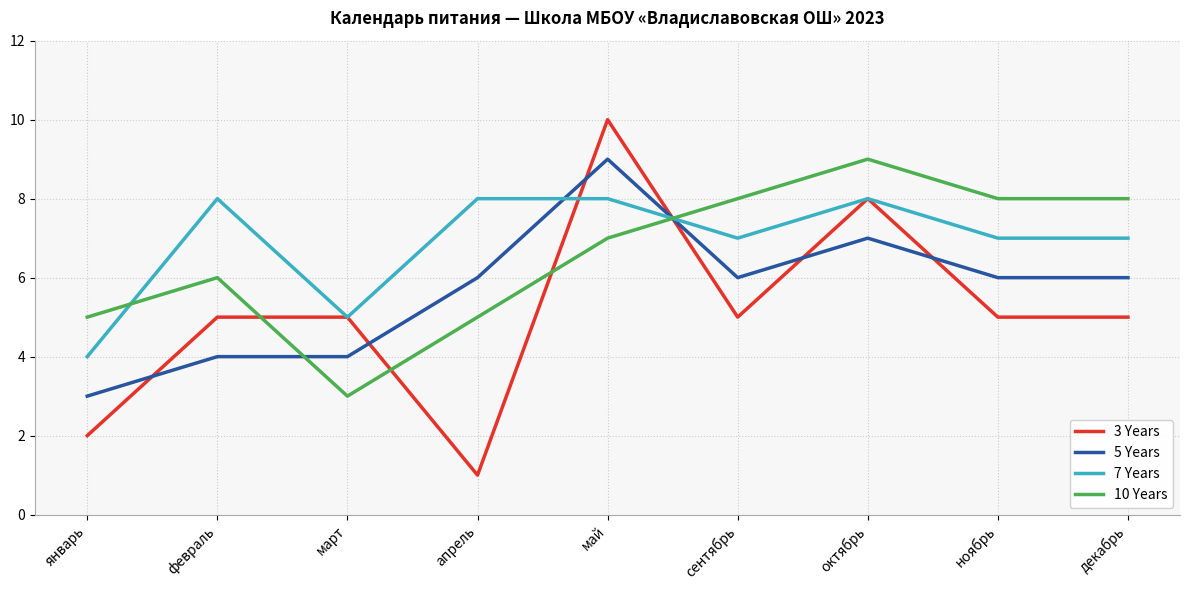

Between which two adjacent categories do 5 Years and 10 Years first intersect?

февраль and март